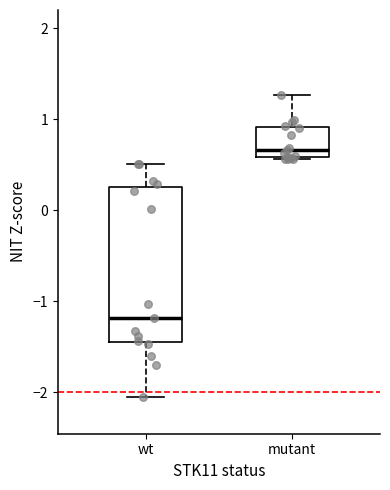

Reading left to right, transcribe this box plot: for each box, give where its median line is, the range the box spans, and where its two whiskers end, as read against the y-axis. The values are not printed on the chart, so give them approximately, as read against the axis.

wt: median -1.2, box -1.5 to 0.3, whiskers -2.1 to 0.5
mutant: median 0.7, box 0.6 to 0.9, whiskers 0.6 to 1.3